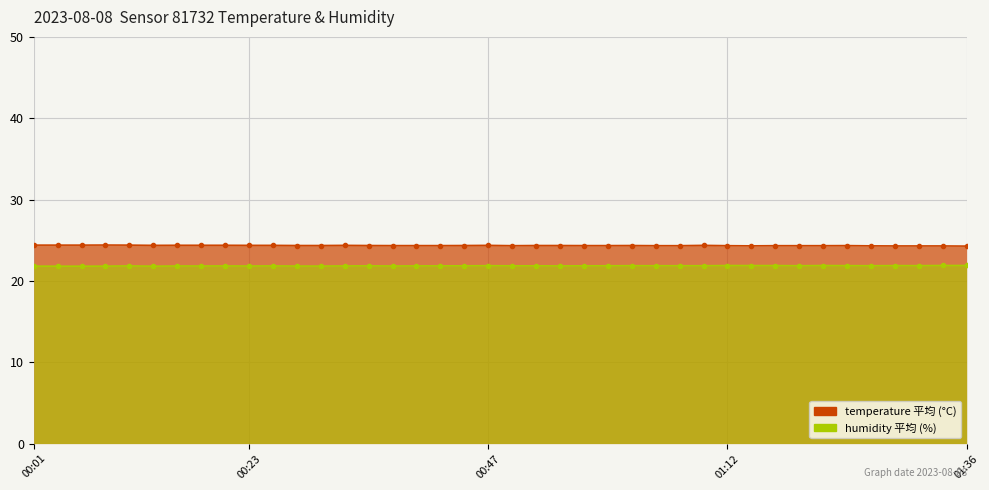

Which has a higher value, 00:49 or 00:08?

00:08